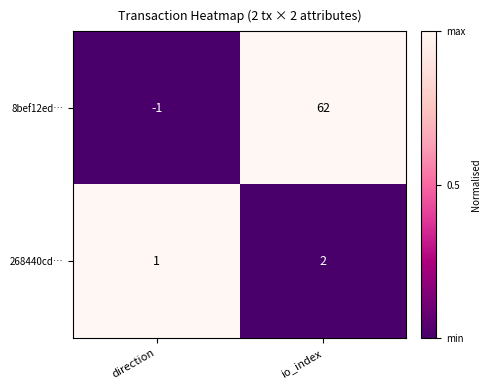

True or false: 8bef12ed… has a value of -1 at direction.

True